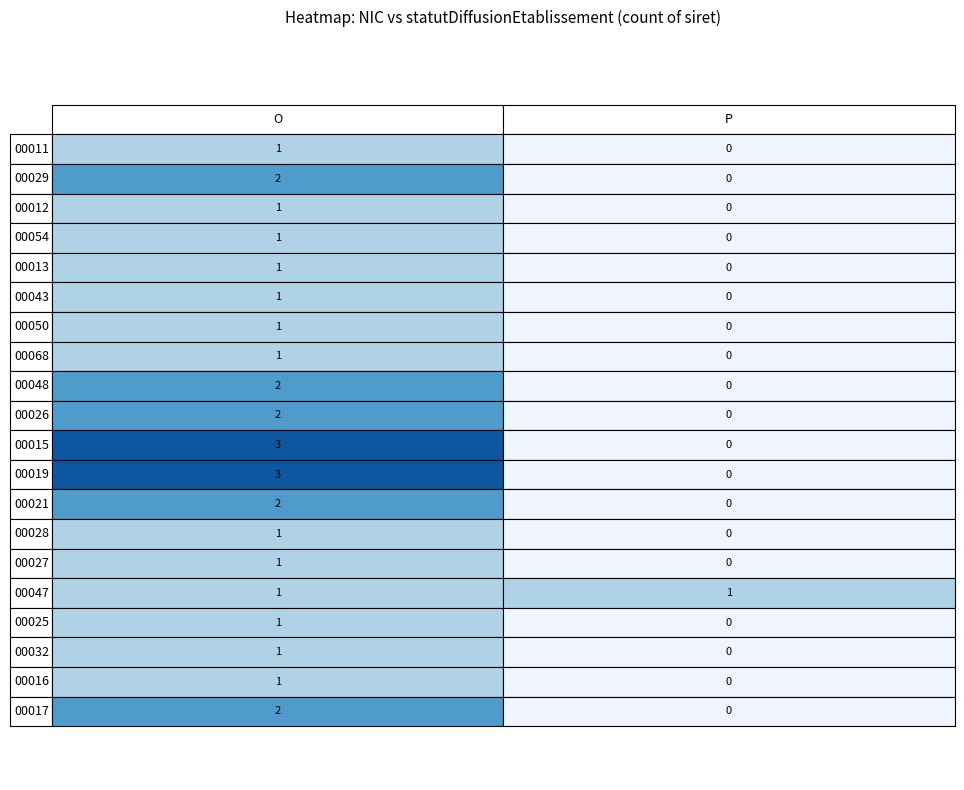

How many data points in 00013 are less than 1?

1